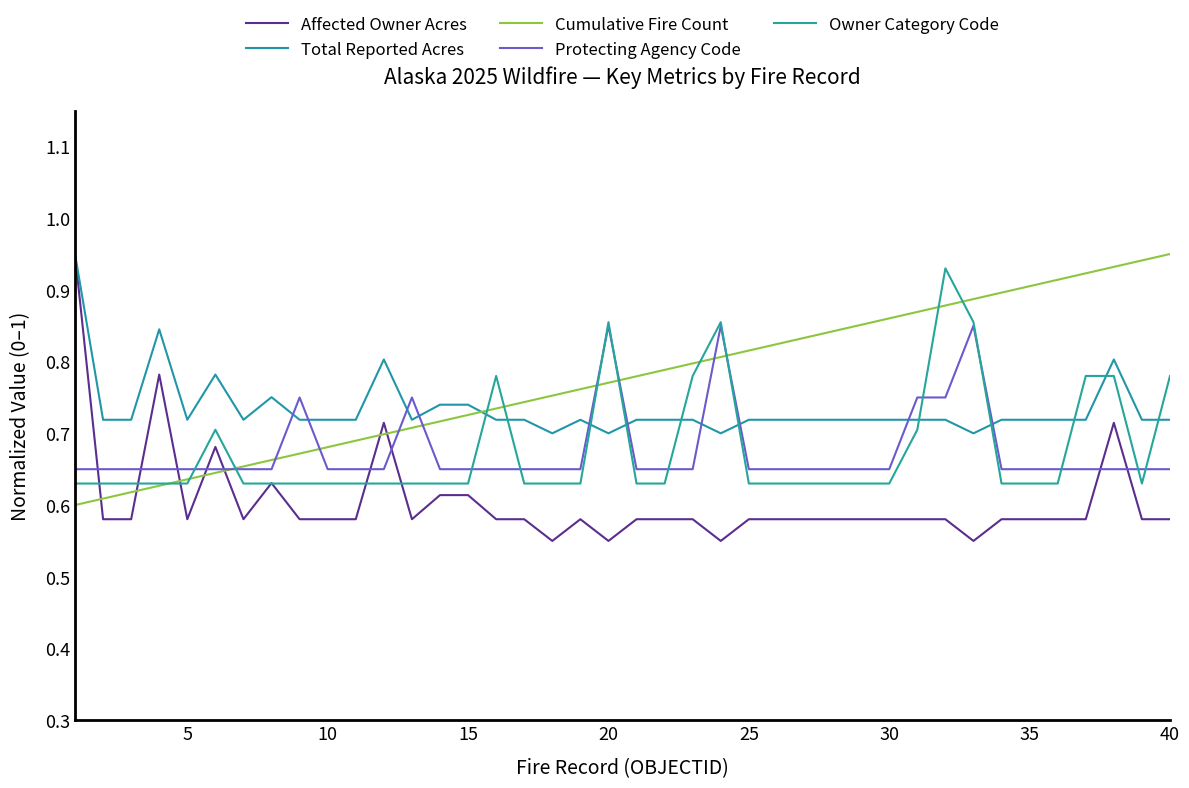

How many lines are shown in the chart?

5